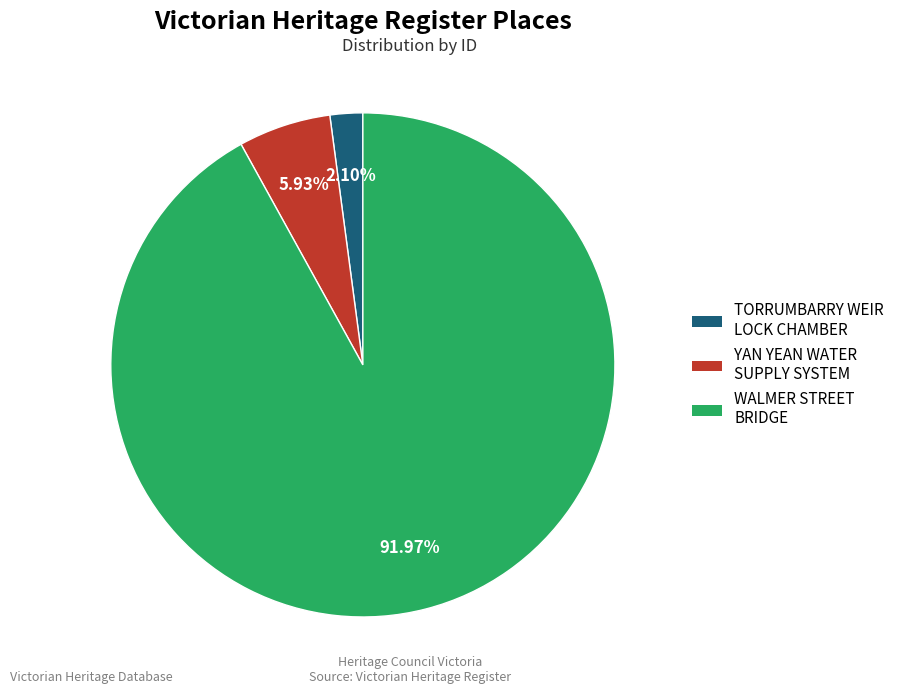

True or false: YAN YEAN WATER SUPPLY SYSTEM accounts for 6% of the total.

True